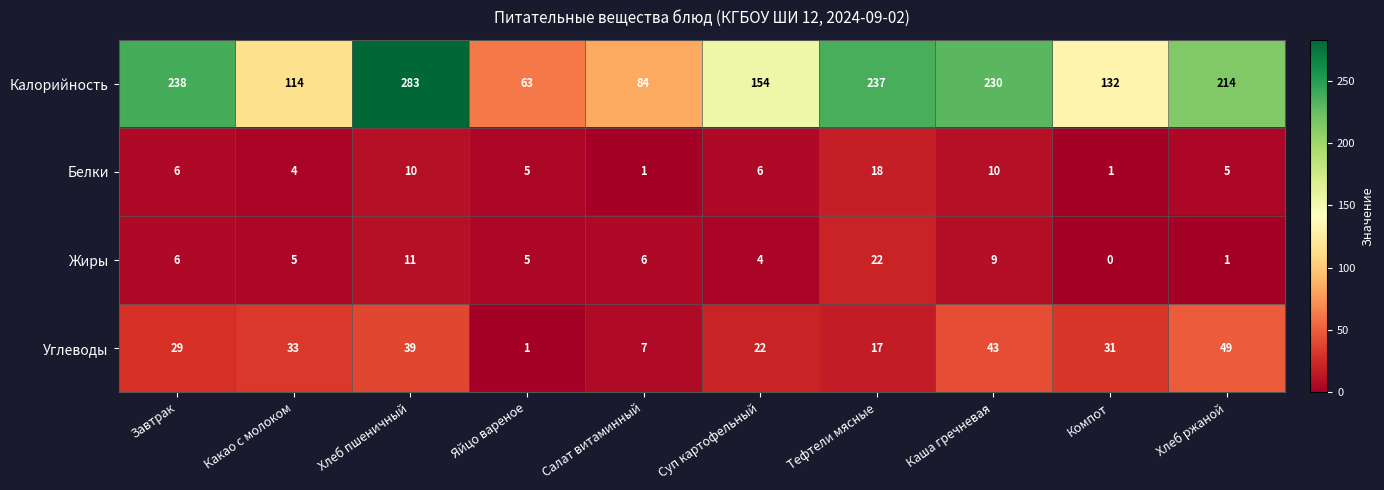

At Суп картофельный, list the series in order from smallest to largest.

Жиры, Белки, Углеводы, Калорийность